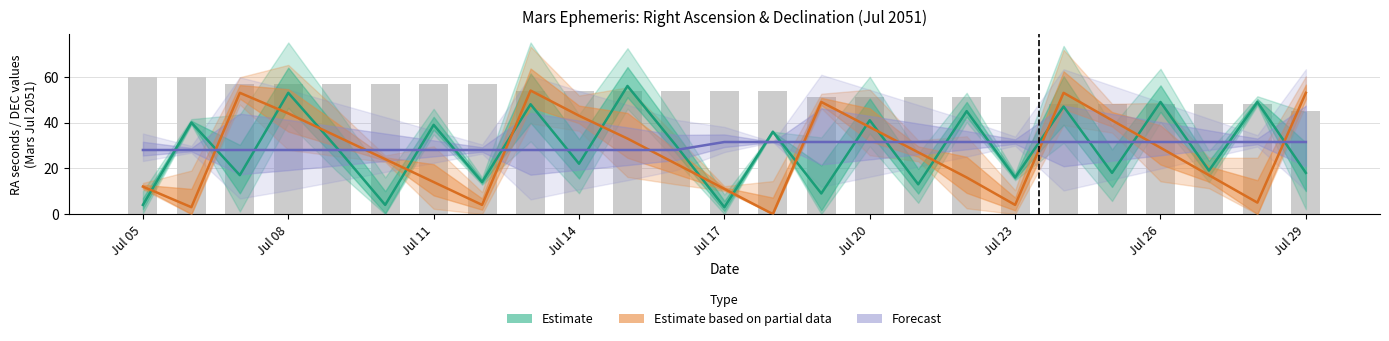

How many groups of bars are there?

25